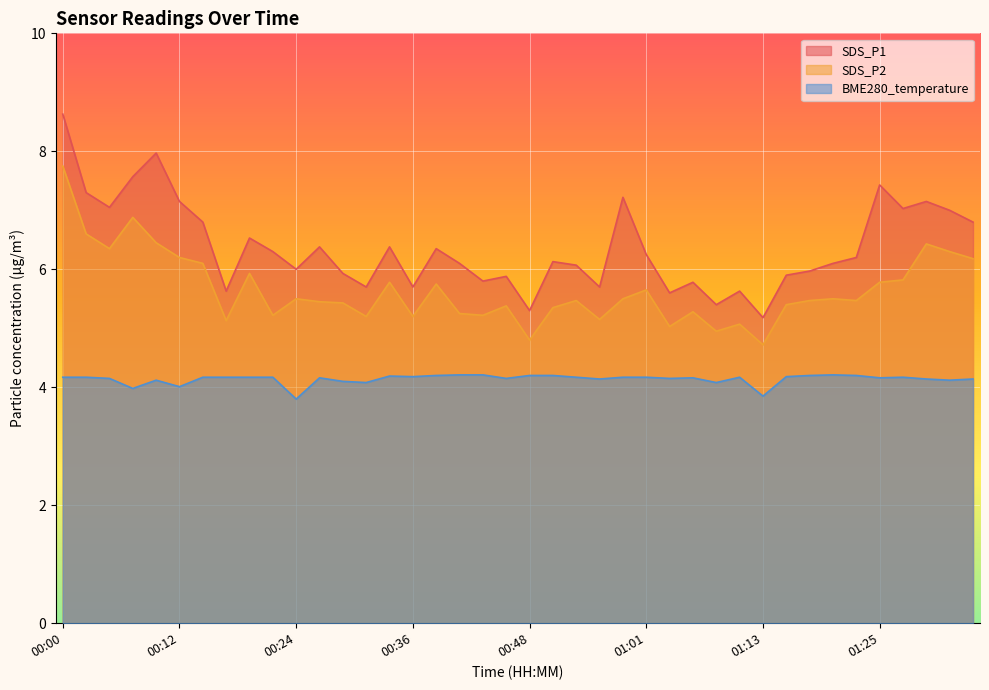

What is the difference between the maximum and minimum values in the SDS_P2 series?

3.0